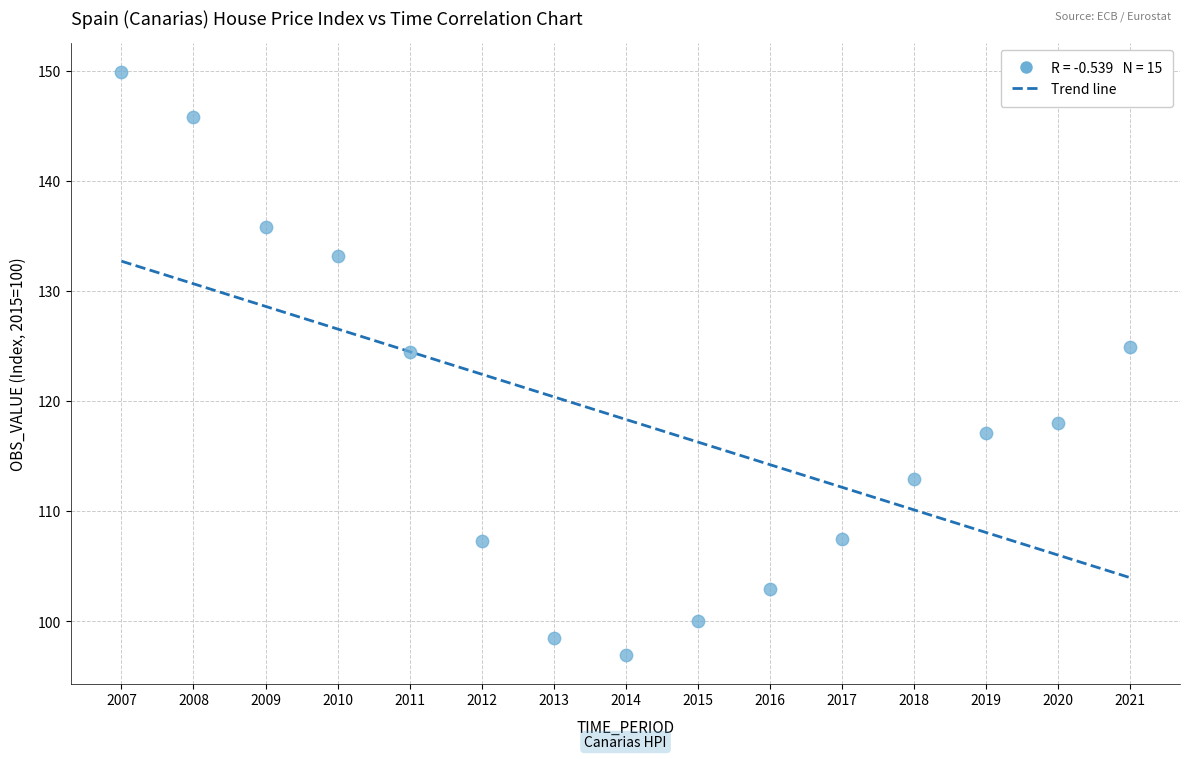

What is the range of Y values (max minus min)?

52.9